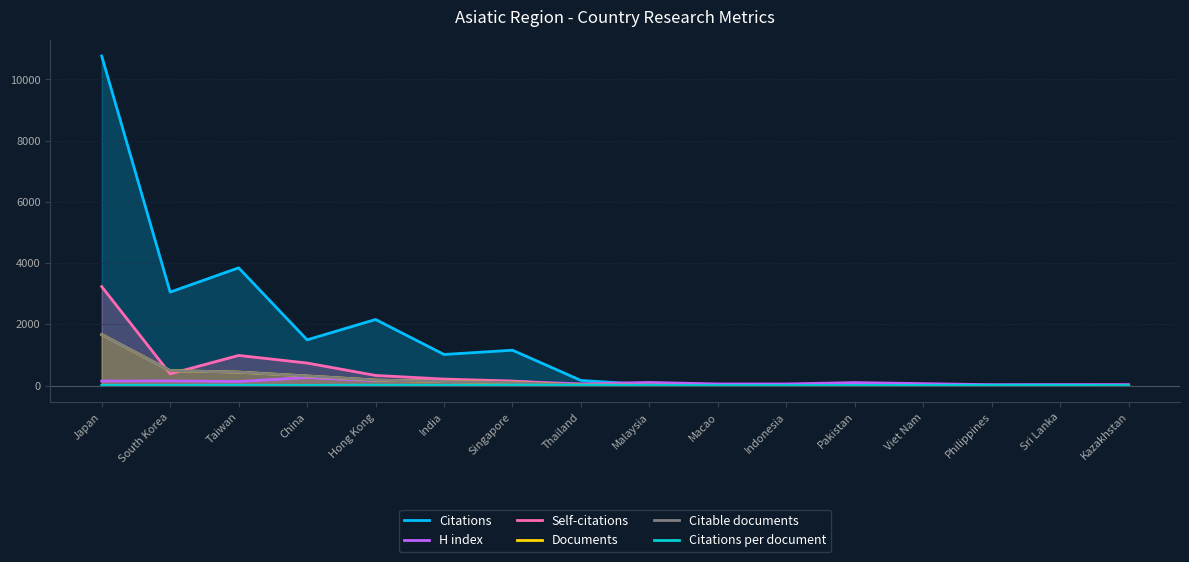

True or false: Citable documents has a value of 1.3 at Kazakhstan.

False